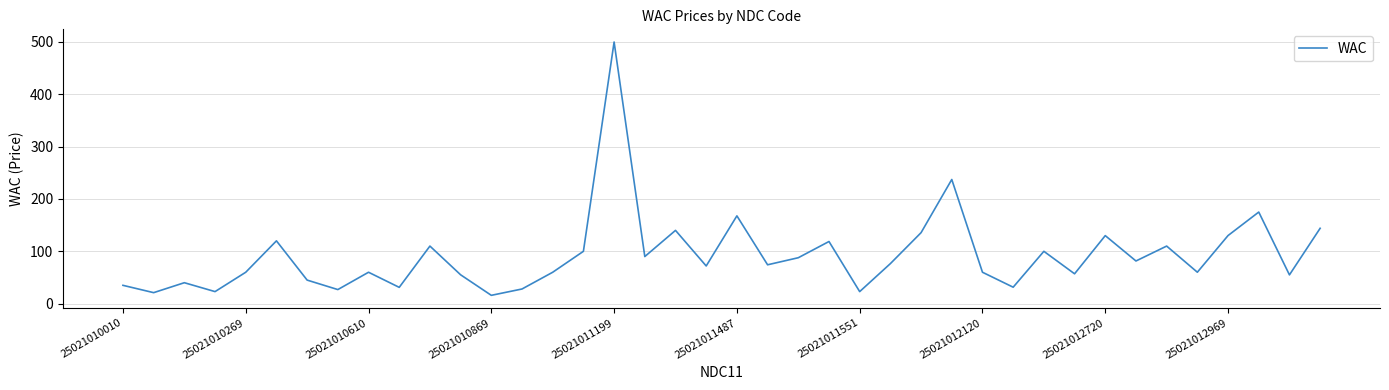

Does the chart display data point markers on the line(s)?

No